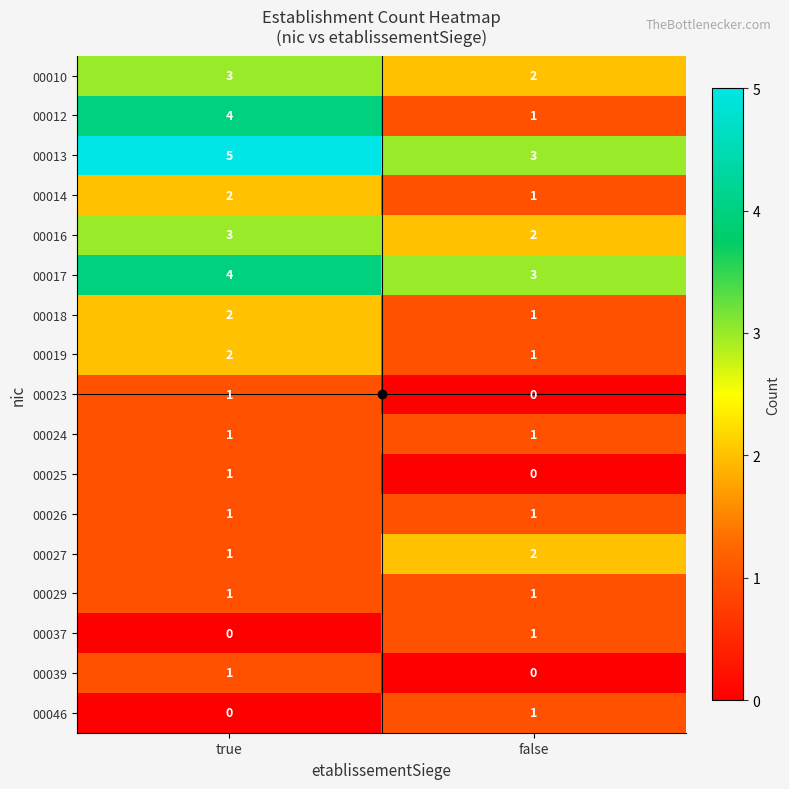

The value of 00024 at false is 2. True or false?

False